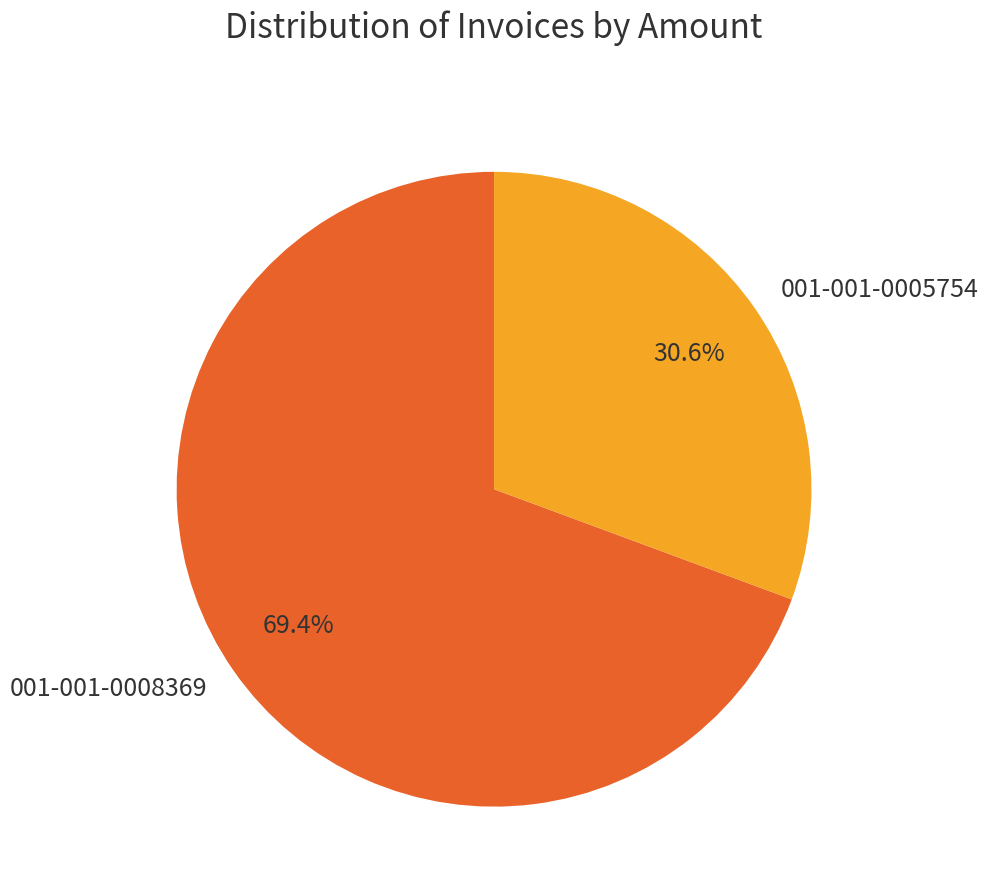

Does 001-001-0008369 represent more than half of the total?

Yes